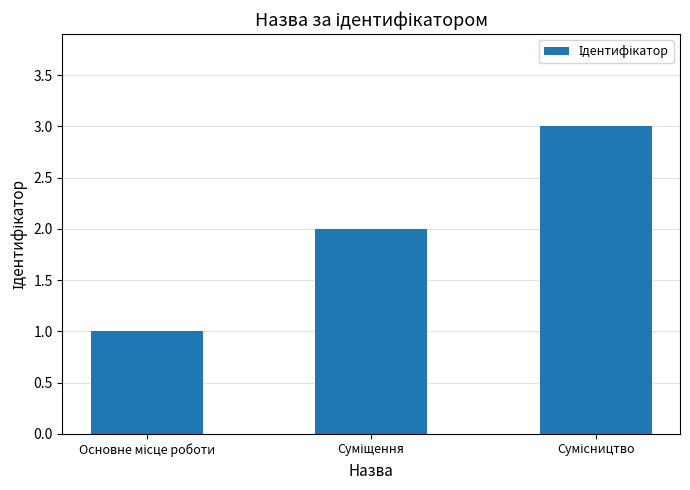

What is the sum of all values?

6